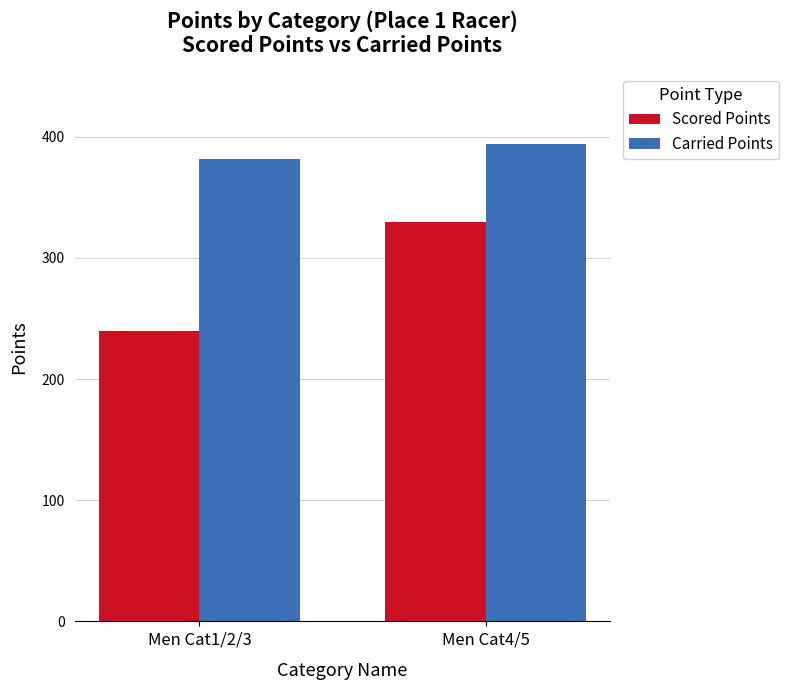

Which series has the largest total across all categories?

Carried Points